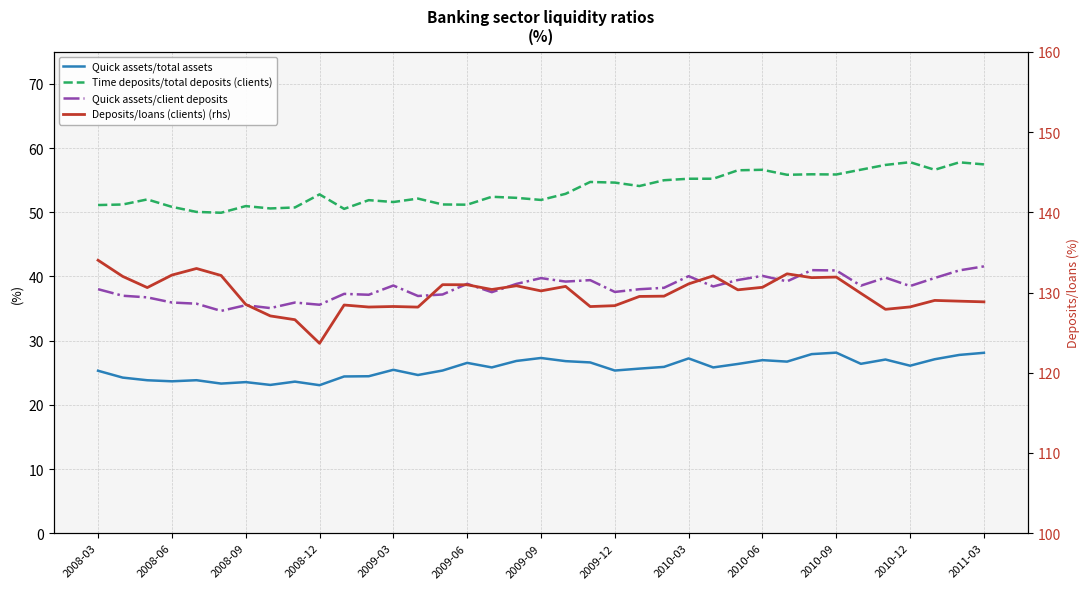

How many categories are shown in the chart?

37